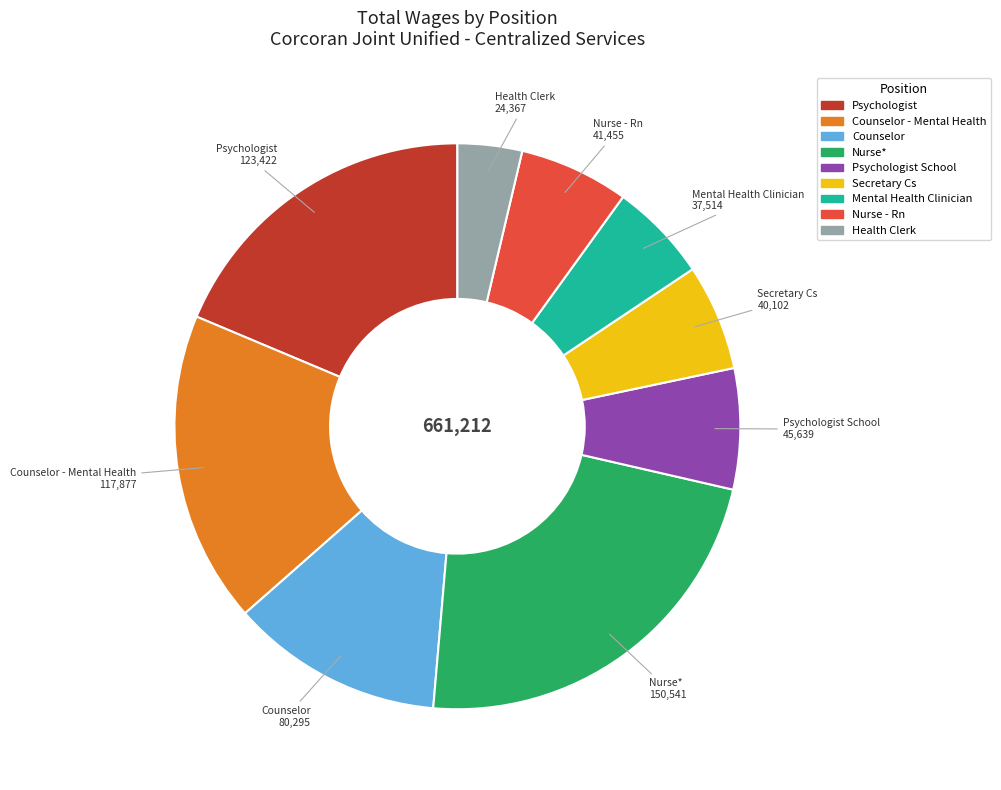

Is there any slice that represents more than half of the pie?

No